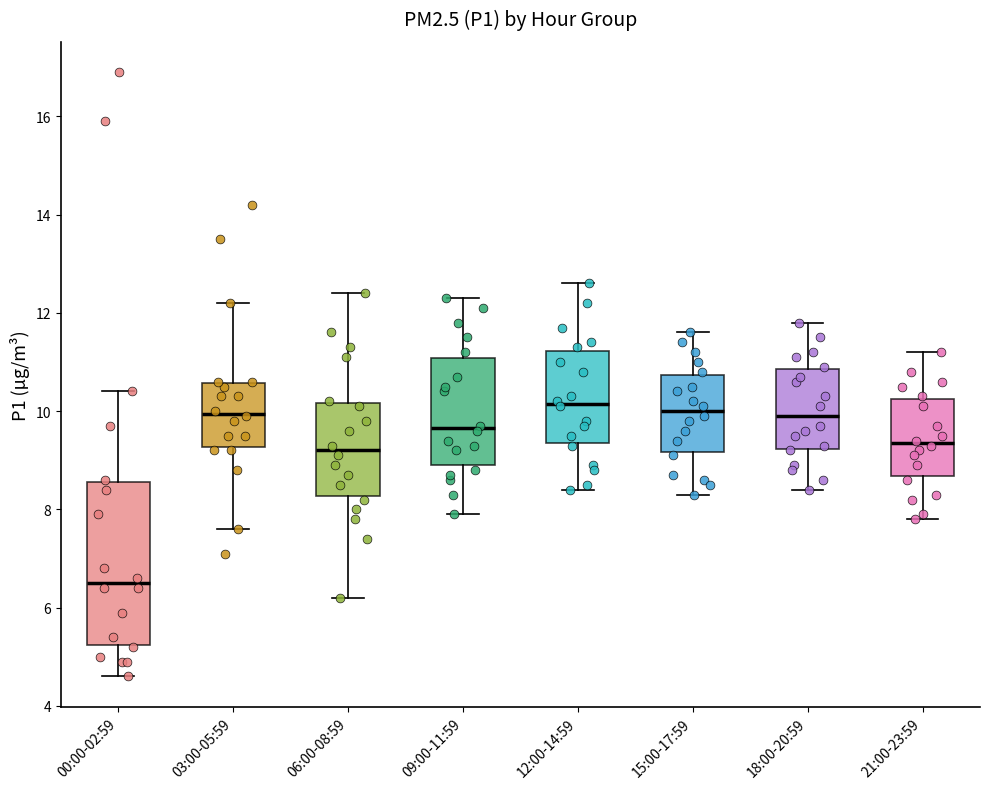

Reading left to right, read every box against the y-axis: the position of its median line, the range the box covers, and the ends of its whiskers. The values are not printed on the chart, so give them approximately, as read against the axis.

00:00-02:59: median 6.6, box 5.2 to 8.6, whiskers 4.6 to 10.4
03:00-05:59: median 10.0, box 9.2 to 10.6, whiskers 7.6 to 12.2
06:00-08:59: median 9.2, box 8.2 to 10.2, whiskers 6.2 to 12.4
09:00-11:59: median 9.6, box 9.0 to 11.0, whiskers 8.0 to 12.4
12:00-14:59: median 10.2, box 9.4 to 11.2, whiskers 8.4 to 12.6
15:00-17:59: median 10.0, box 9.2 to 10.8, whiskers 8.4 to 11.6
18:00-20:59: median 10.0, box 9.2 to 10.8, whiskers 8.4 to 11.8
21:00-23:59: median 9.4, box 8.6 to 10.2, whiskers 7.8 to 11.2